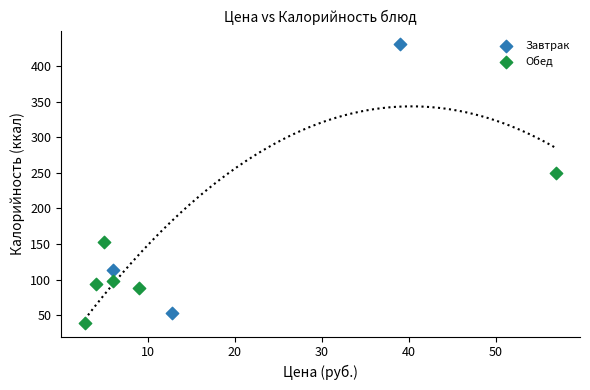

Which series contains the highest Y value?

Завтрак